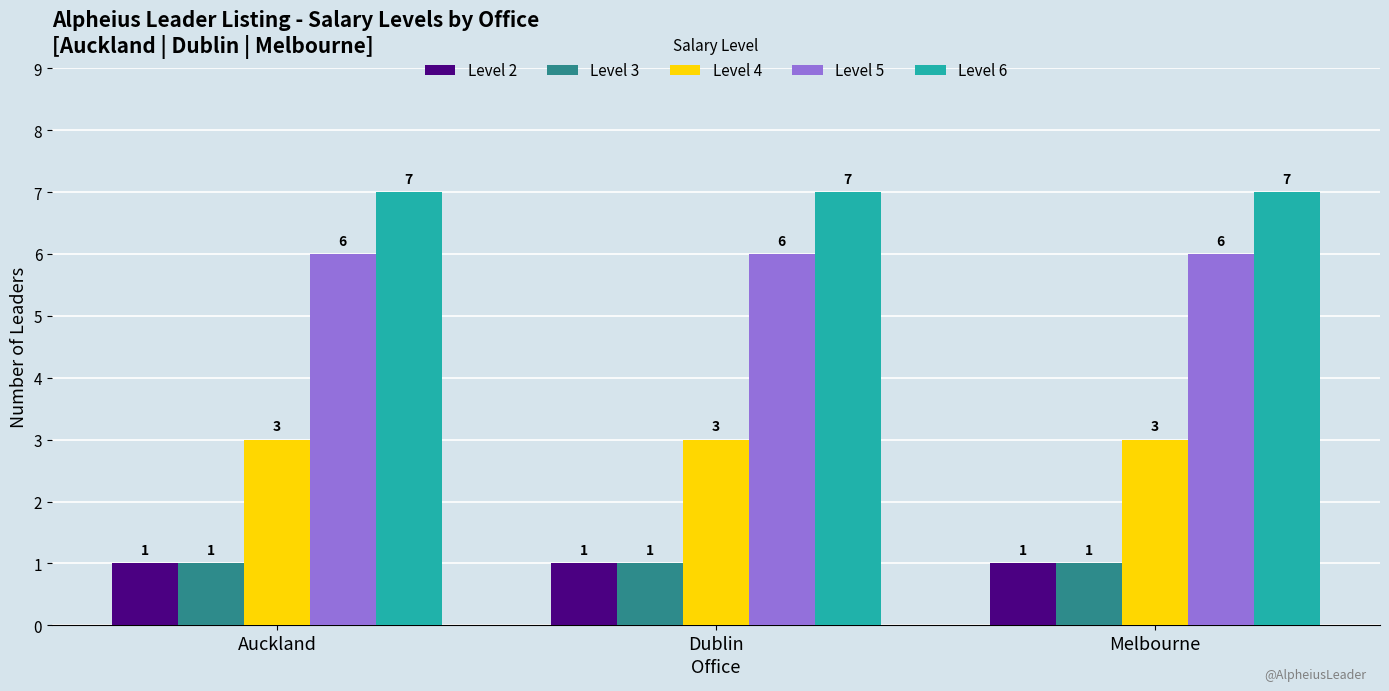

What is the difference between the highest and lowest values at Dublin?

6